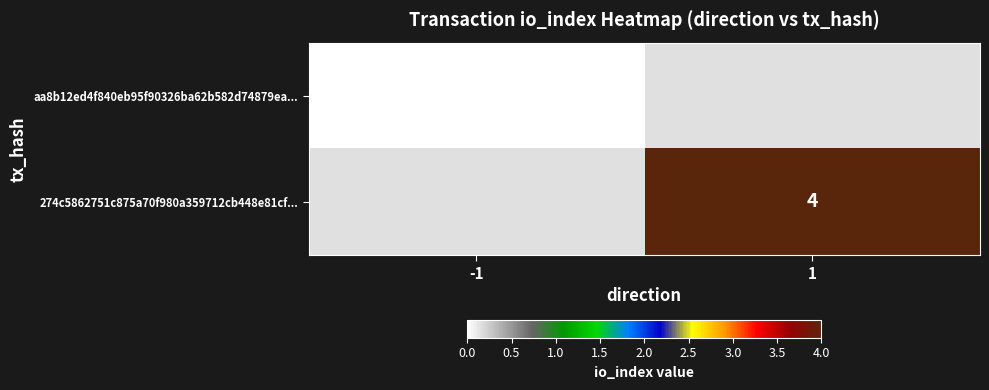

True or false: 274c5862751c875a70f980a359712cb448e81cf... has a value of 2 at 1.

False